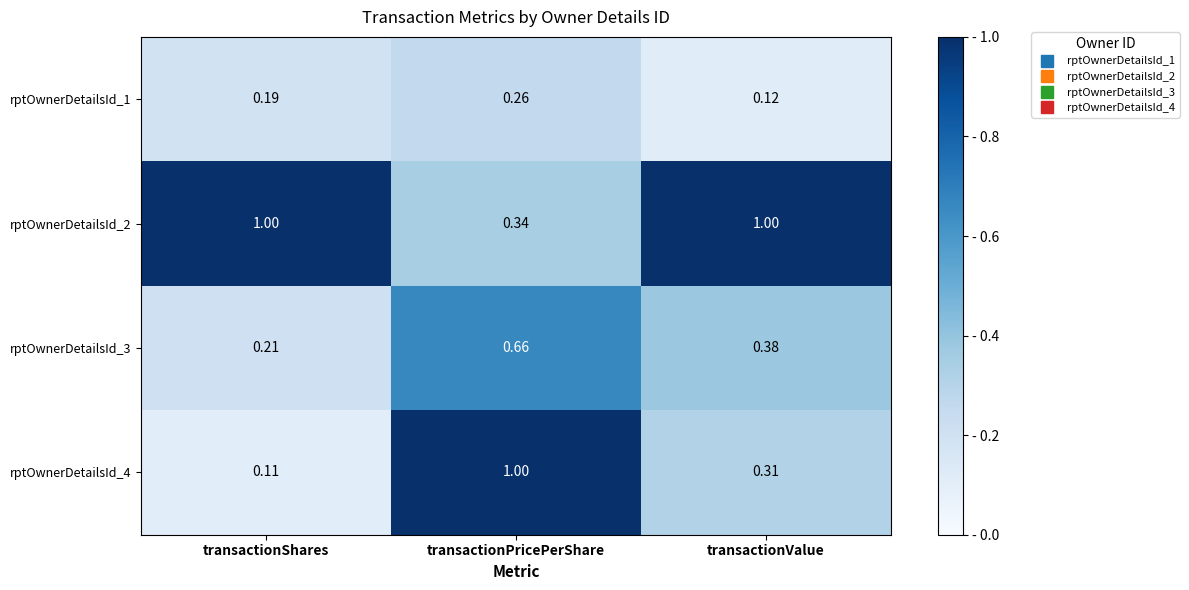

Rank the categories by rptOwnerDetailsId_1 value from lowest to highest.

transactionValue, transactionShares, transactionPricePerShare